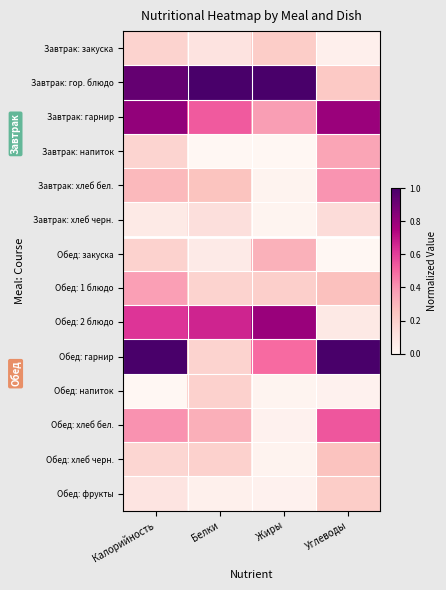

At which category is the sum across all series the highest?

Калорийность